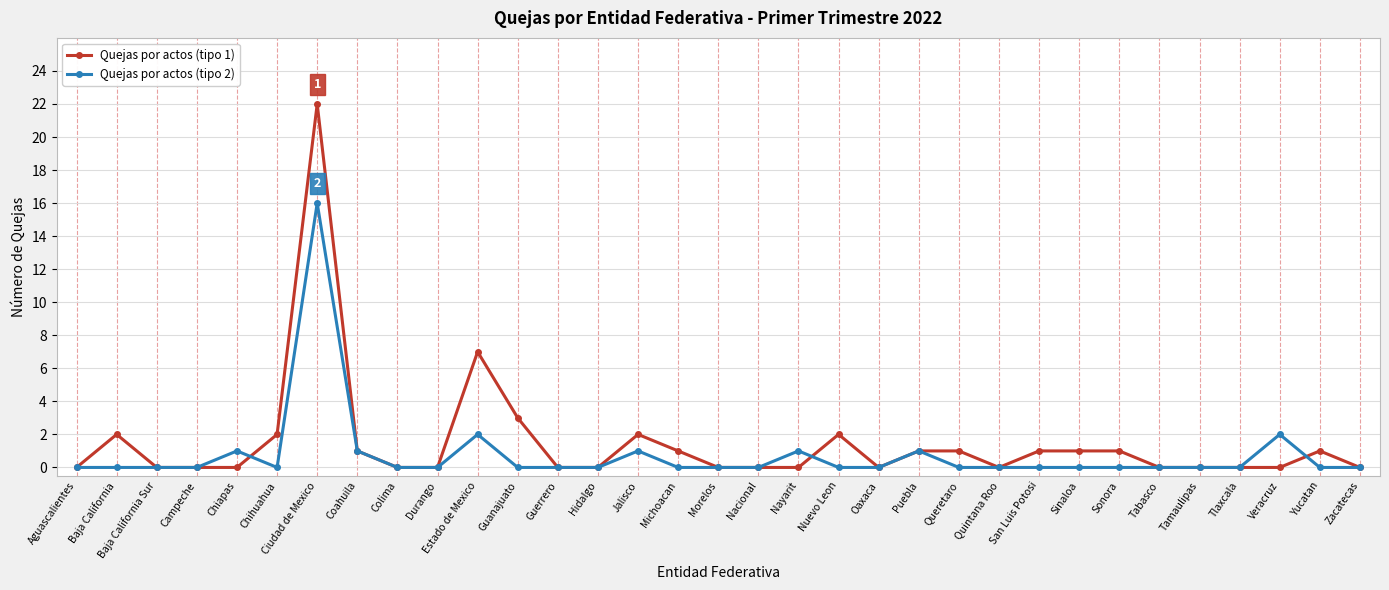

What is the value of the Quejas por actos (tipo 1) point at the 26th from the left?

1